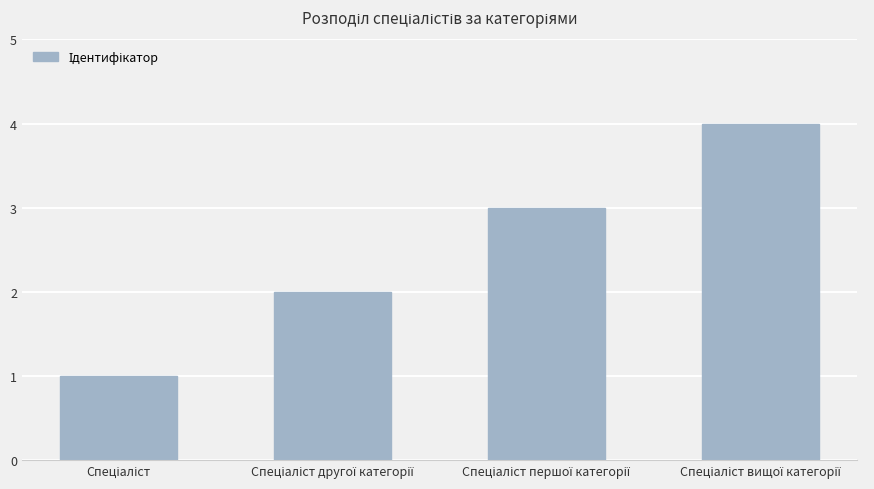

What is the sum of all values?

10